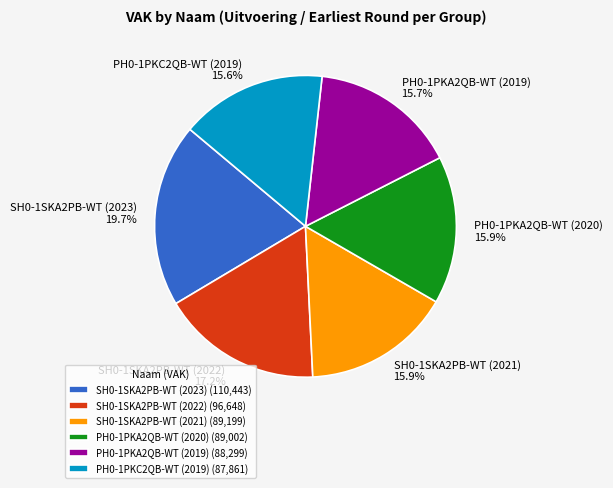

To the nearest percent, what portion does SH0-1SKA2PB-WT (2023) represent?

20%